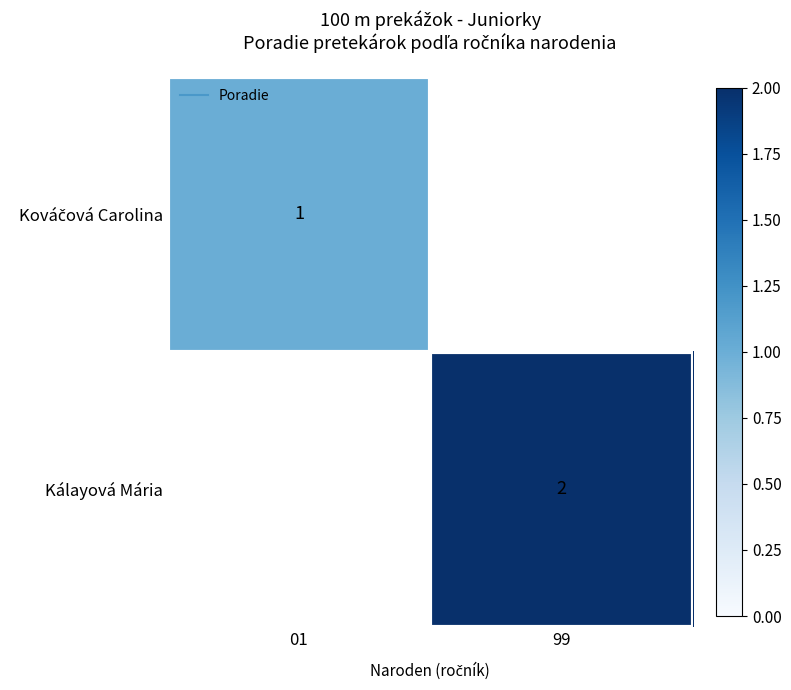

Count the number of categories in the chart.

2